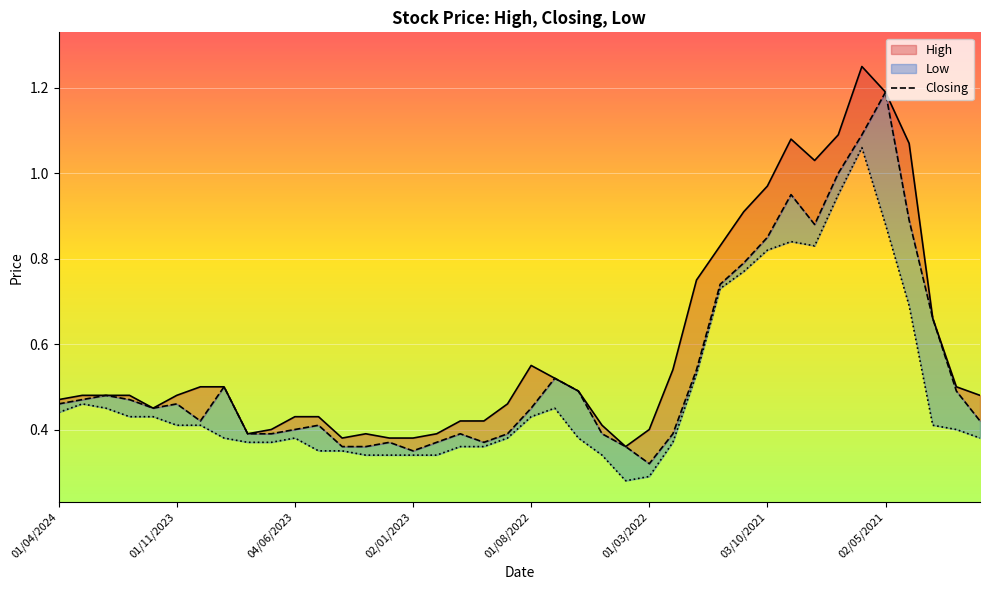

Rank the series by their maximum value, from lowest to highest.

Low, Closing, High